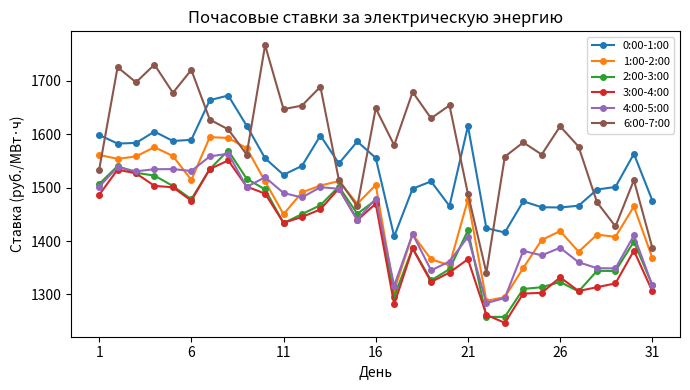

Does the chart display data point markers on the line(s)?

Yes